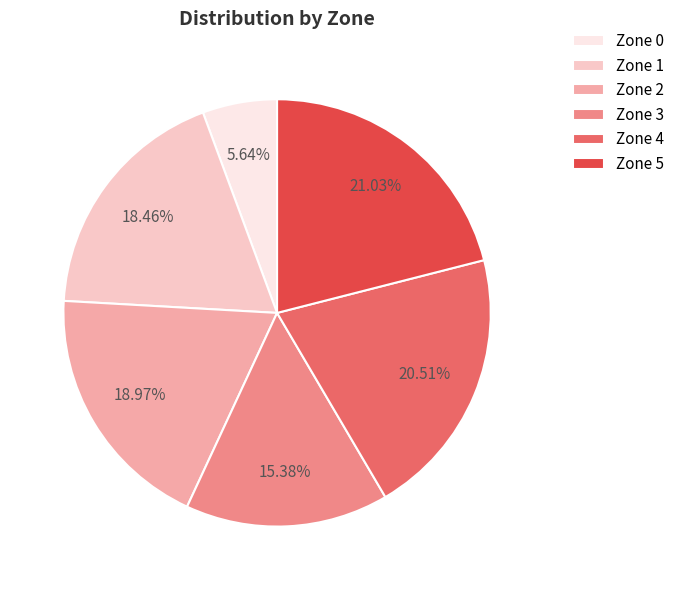

Does any single category account for the majority?

No